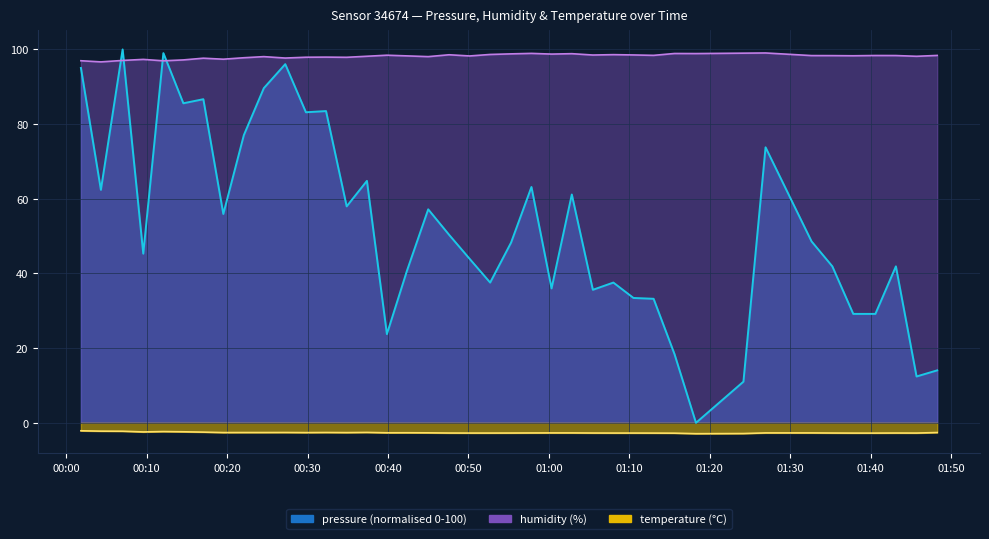

After their last crossing, which series has the higher values: pressure or humidity?

humidity